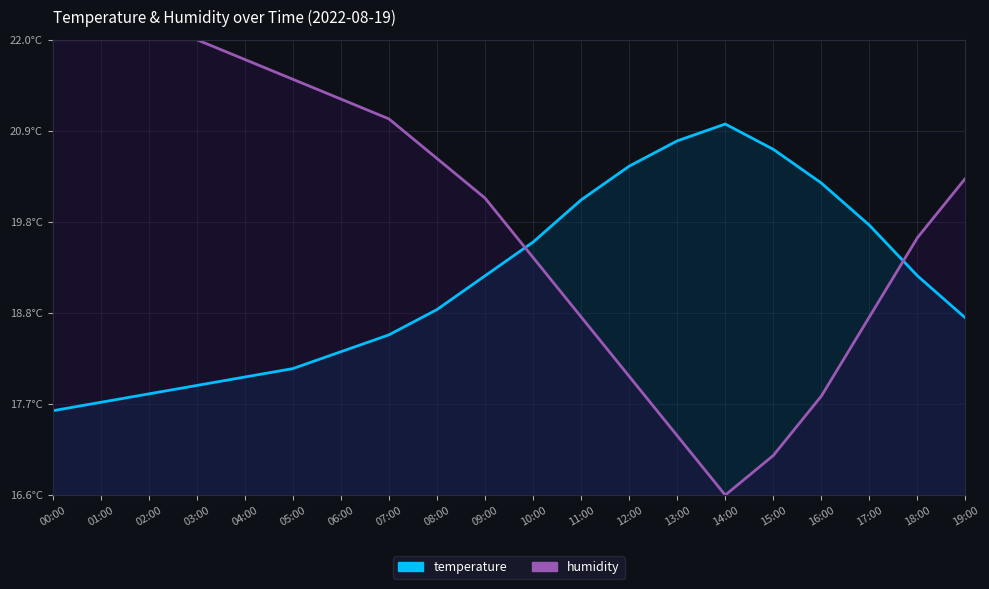

Reading left to right, extract all data points from this chart.

temperature: 00:00=17.6	01:00=17.7	02:00=17.8	03:00=17.9	04:00=18.0	05:00=18.1	06:00=18.3	07:00=18.5	08:00=18.8	09:00=19.2	10:00=19.6	11:00=20.1	12:00=20.5	13:00=20.8	14:00=21.0	15:00=20.7	16:00=20.3	17:00=19.8	18:00=19.2	19:00=18.7
humidity: 00:00=22.0	01:00=22.0	02:00=22.0	03:00=22.0	04:00=21.8	05:00=21.5	06:00=21.3	07:00=21.1	08:00=20.6	09:00=20.1	10:00=19.4	11:00=18.7	12:00=18.0	13:00=17.3	14:00=16.6	15:00=17.1	16:00=17.8	17:00=18.7	18:00=19.7	19:00=20.4